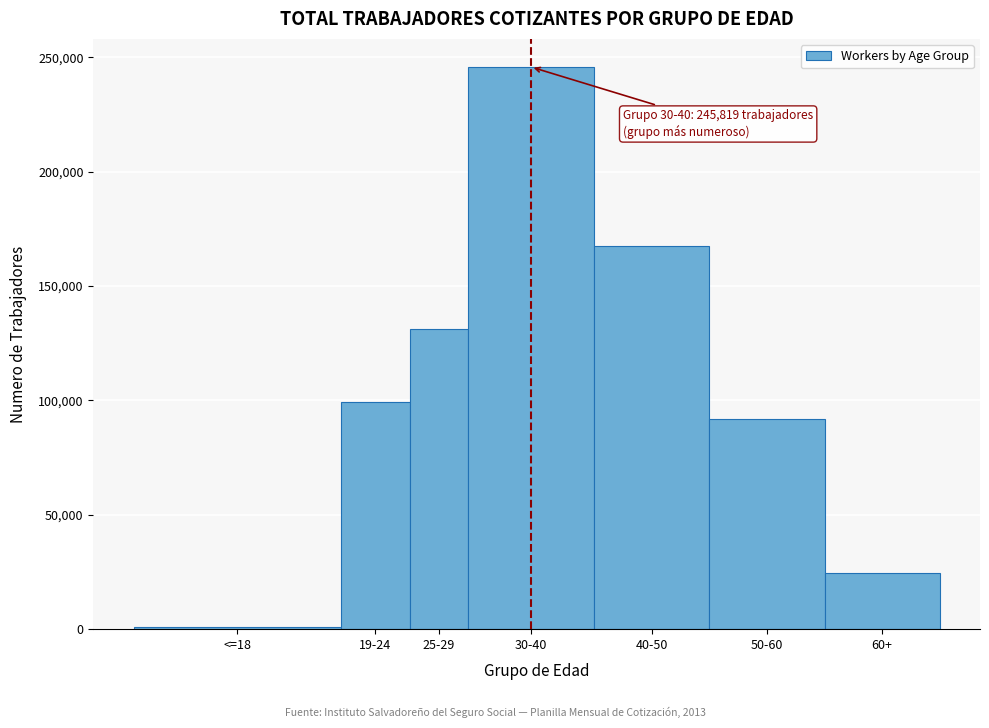

Reading left to right, what are all the values shown in this chart?

<=18=1026	19-24=99396	25-29=131281	30-40=245819	40-50=167539	50-60=91809	60+=24675